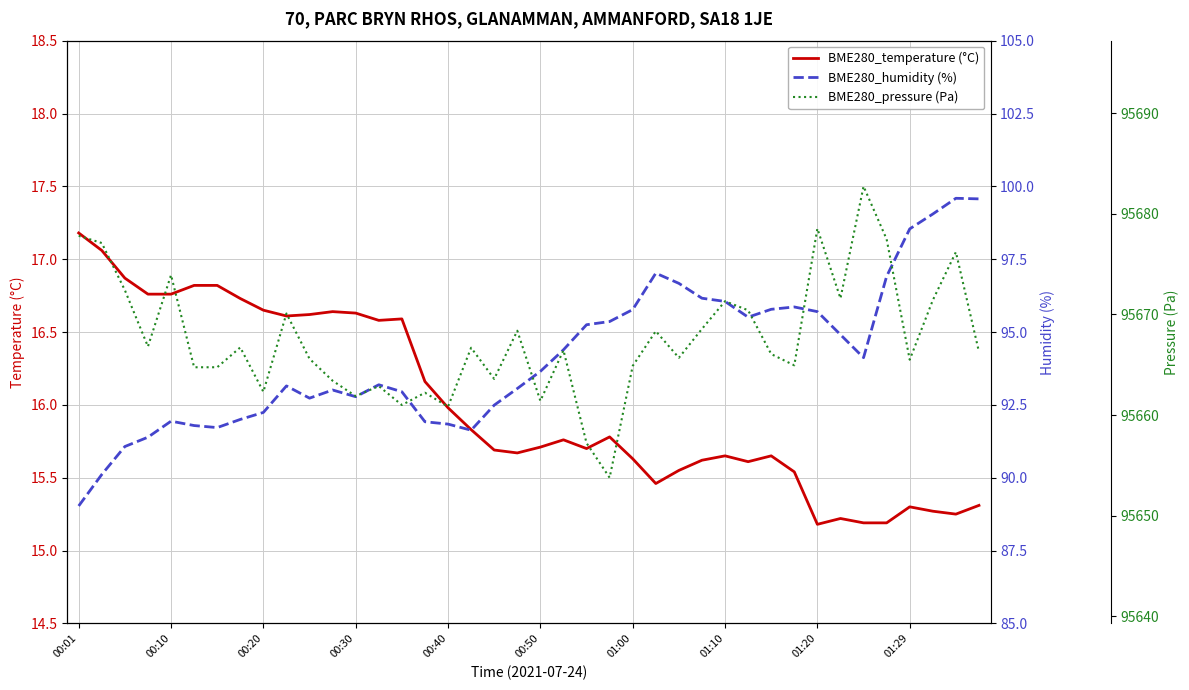

The BME280_temperature (°C) series shows 15.7 at 00:50. True or false?

True